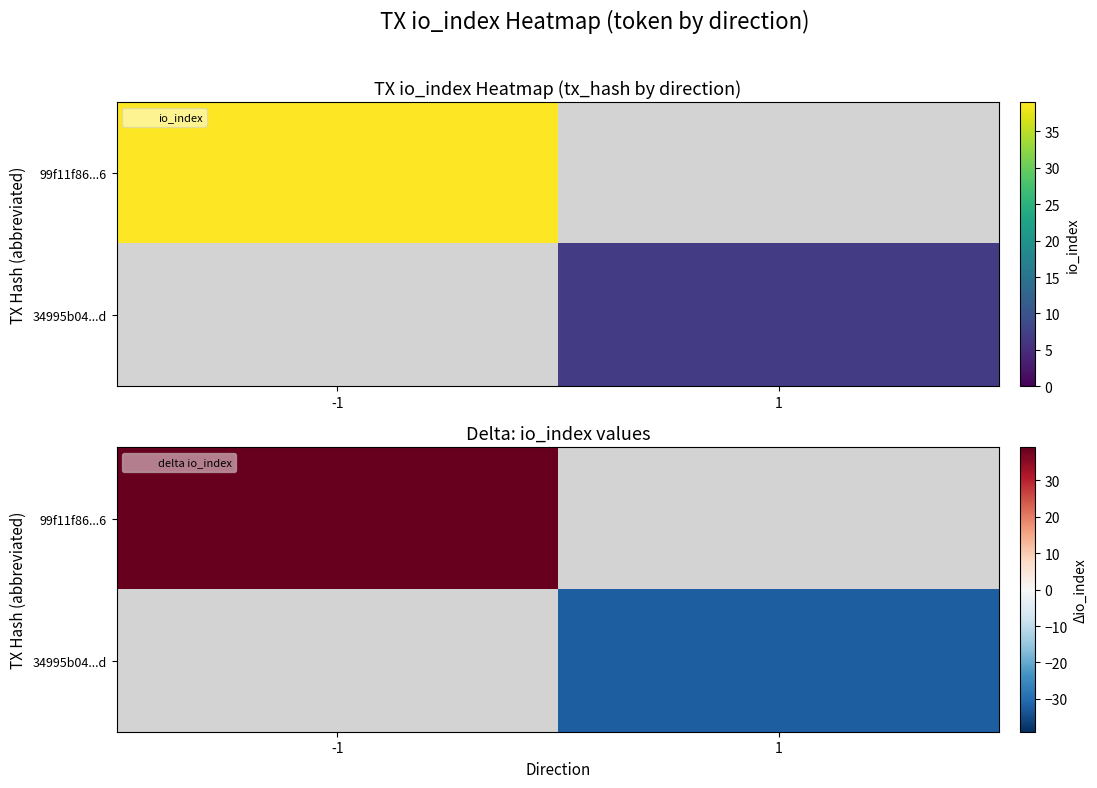

How many data points in 34995b04...d are less than 0?

1